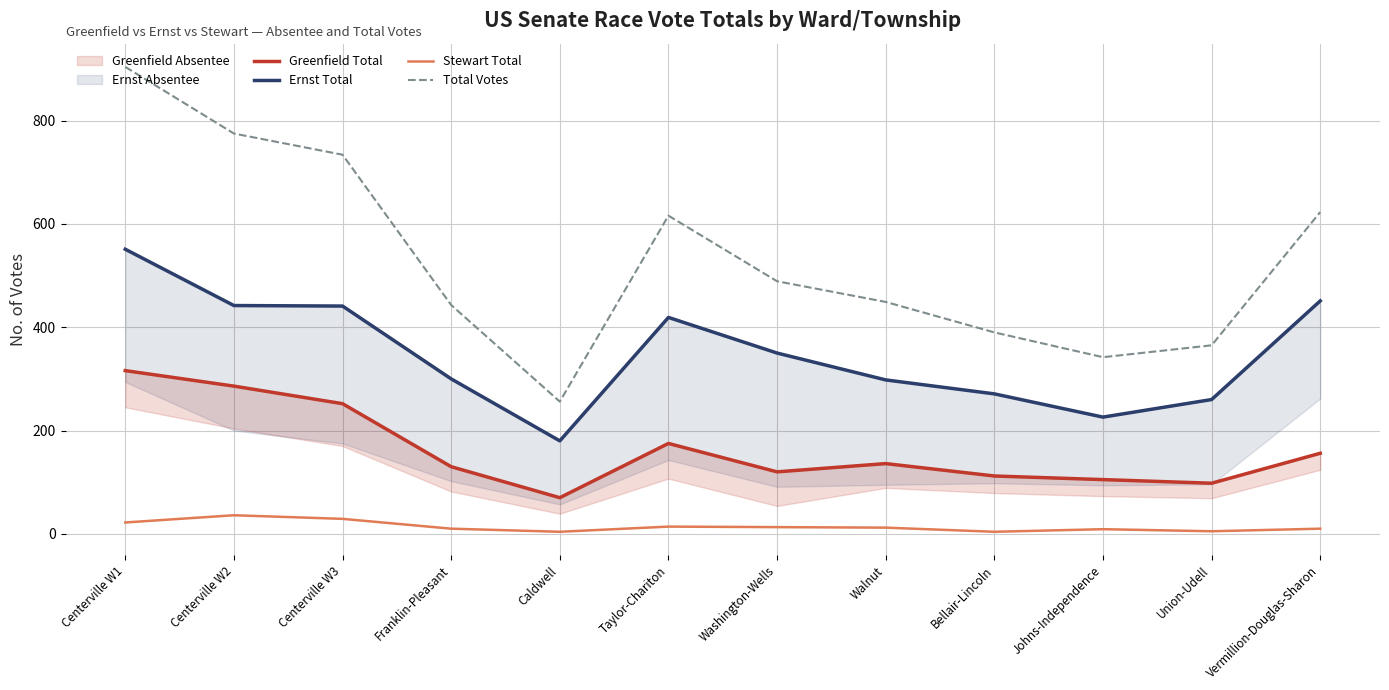

What value does the Ernst Total series have at Taylor-Chariton?

419